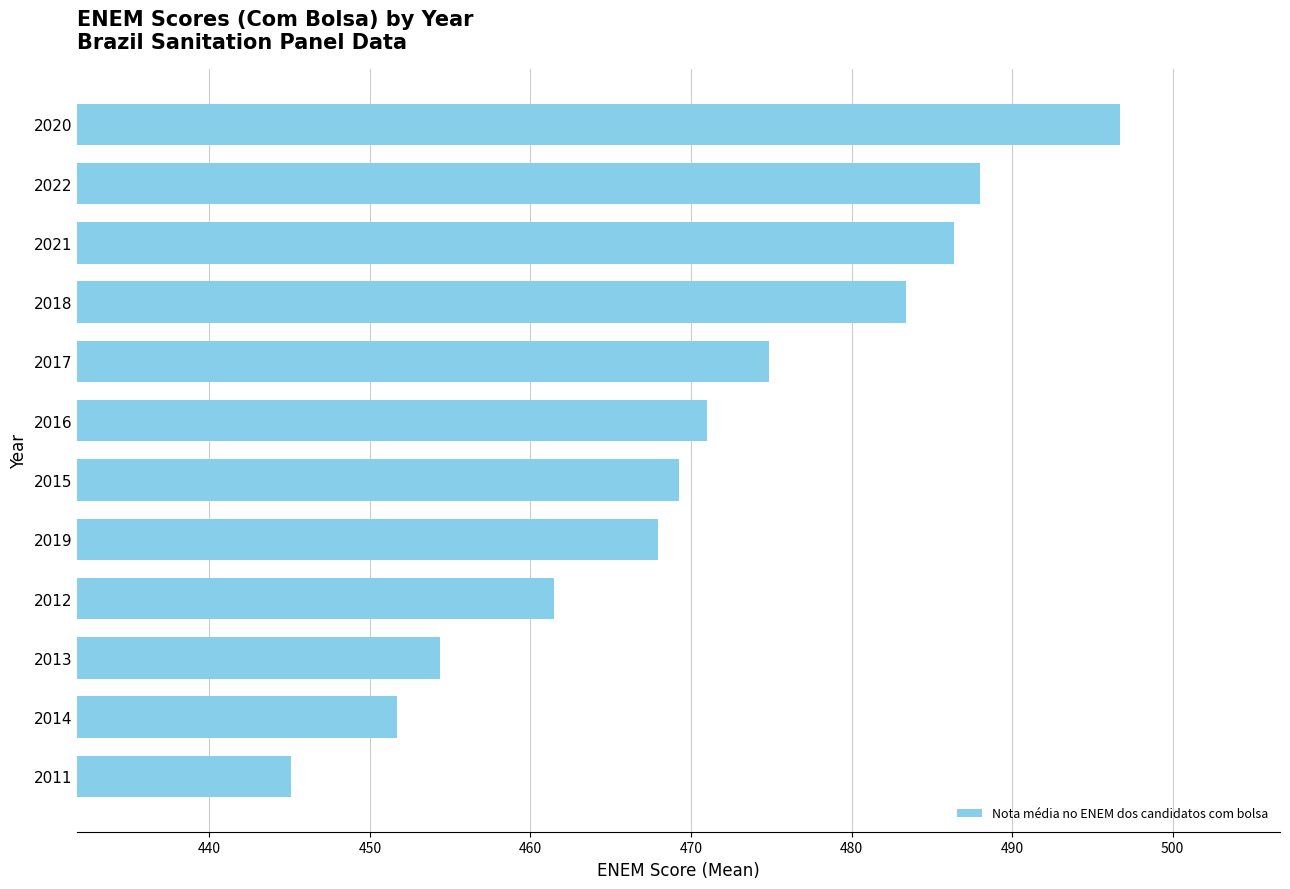

What is the value of the 9th bar from the top?

461.5